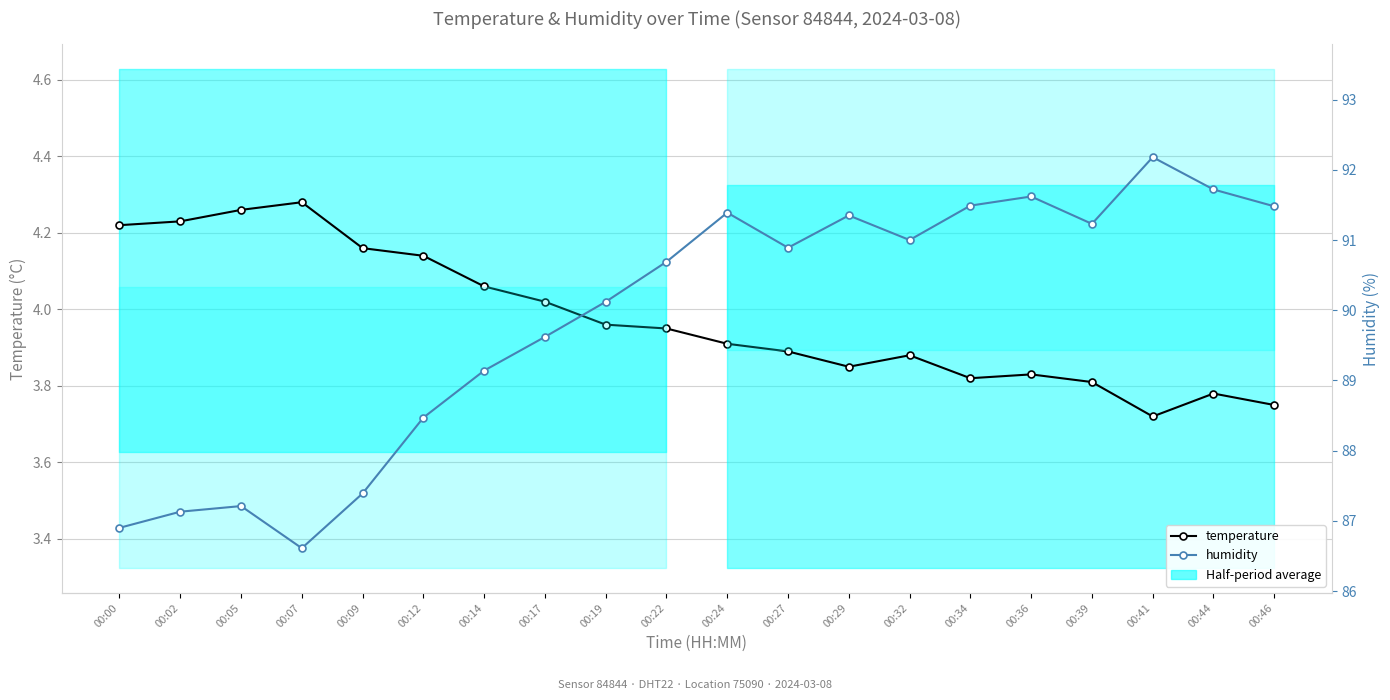

Reading right to left, extract all data points from this chart.

temperature: 3.8	3.8	3.7	3.8	3.8	3.8	3.9	3.9	3.9	3.9	4.0	4.0	4.0	4.1	4.1	4.2	4.3	4.3	4.2	4.2
humidity: 91.5	91.7	92.2	91.2	91.6	91.5	91.0	91.3	90.9	91.4	90.7	90.1	89.6	89.1	88.5	87.4	86.6	87.2	87.1	86.9